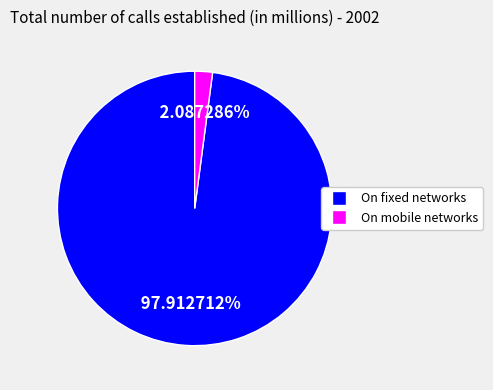

Approximately how many times larger is the value at On fixed networks compared to On mobile networks?

46.9